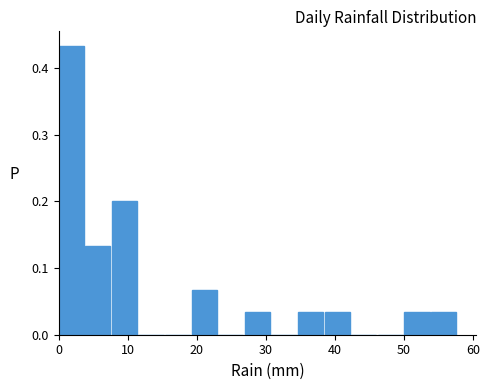

Read against the x-axis, roughly where is the centre of the tallest bar?

2